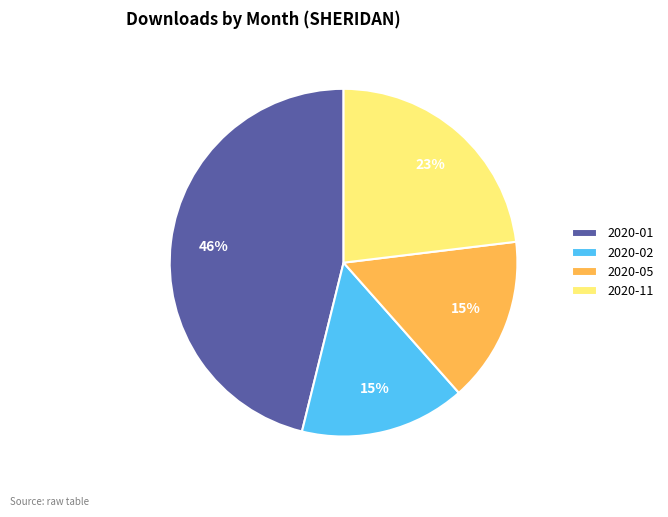

Which slice is the largest?

2020-01